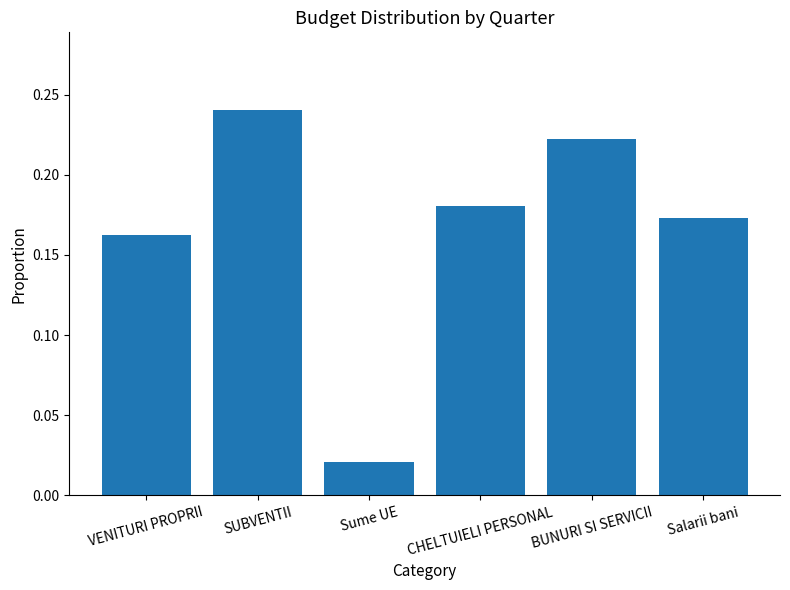

The value at SUBVENTII is 0.1. True or false?

False